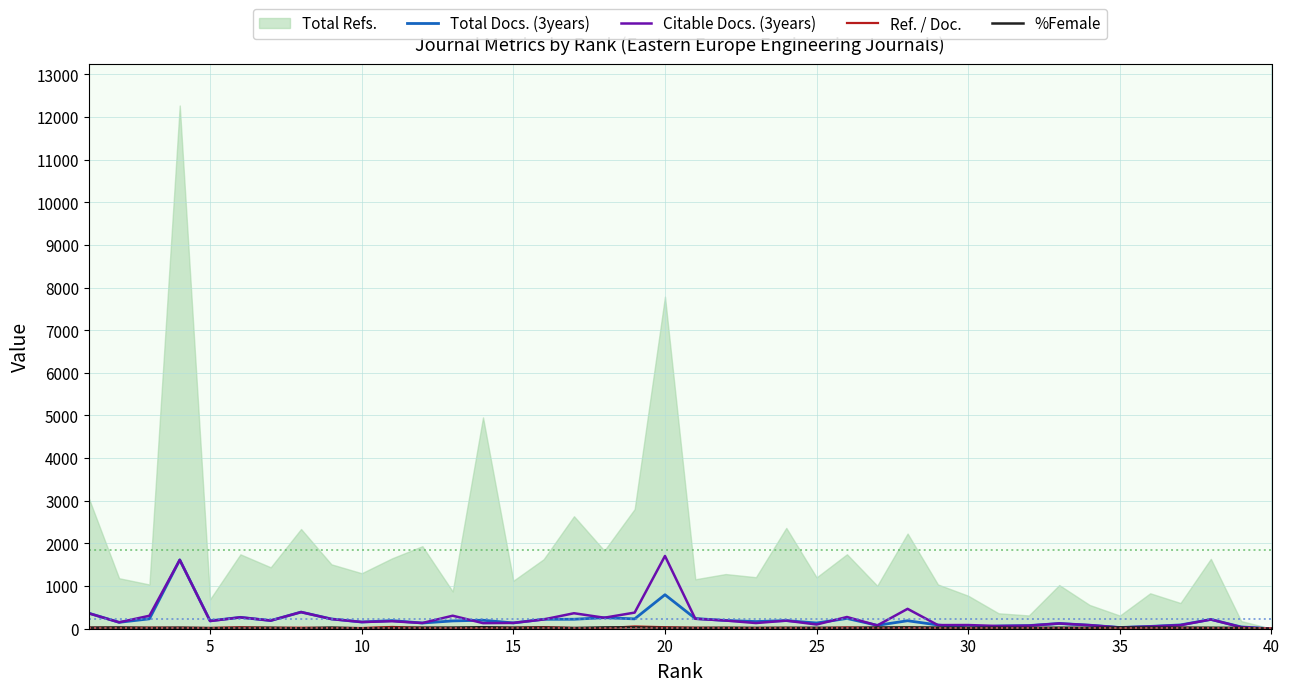

Between which two adjacent categories do %Female and Ref. / Doc. first intersect?

5 and 10